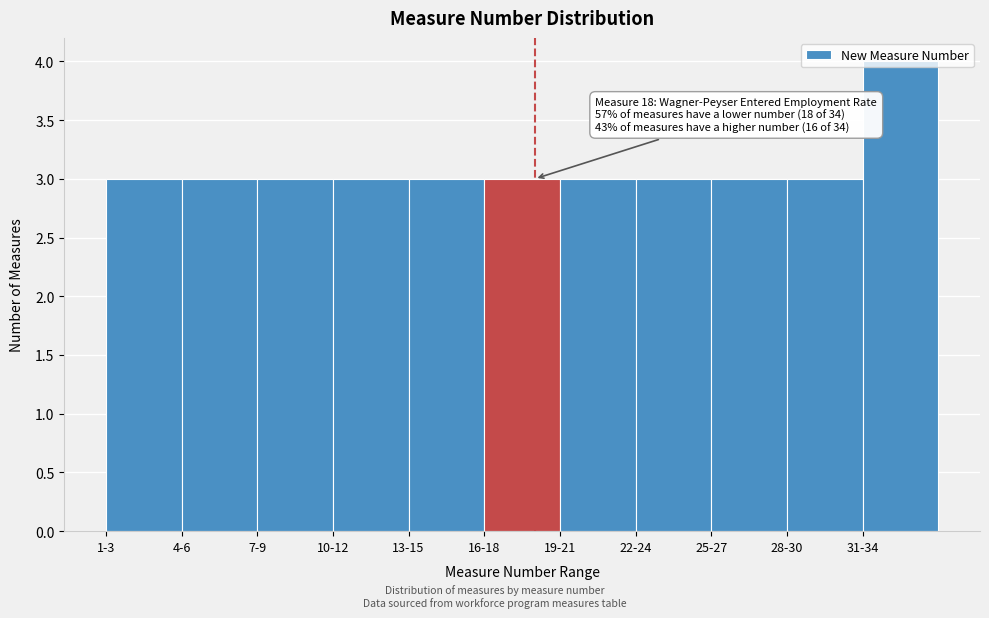

What is the label of the 4th bar from the right?

22-24